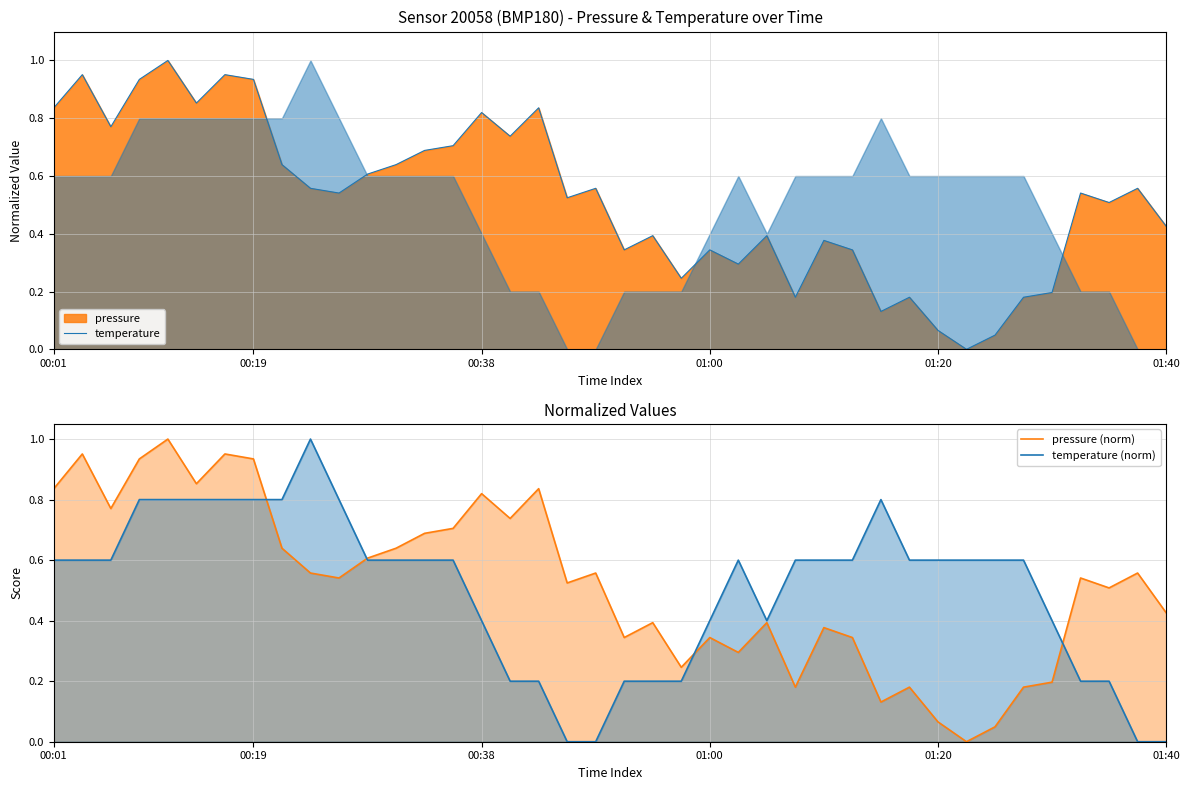

How many data points does each series have?

40